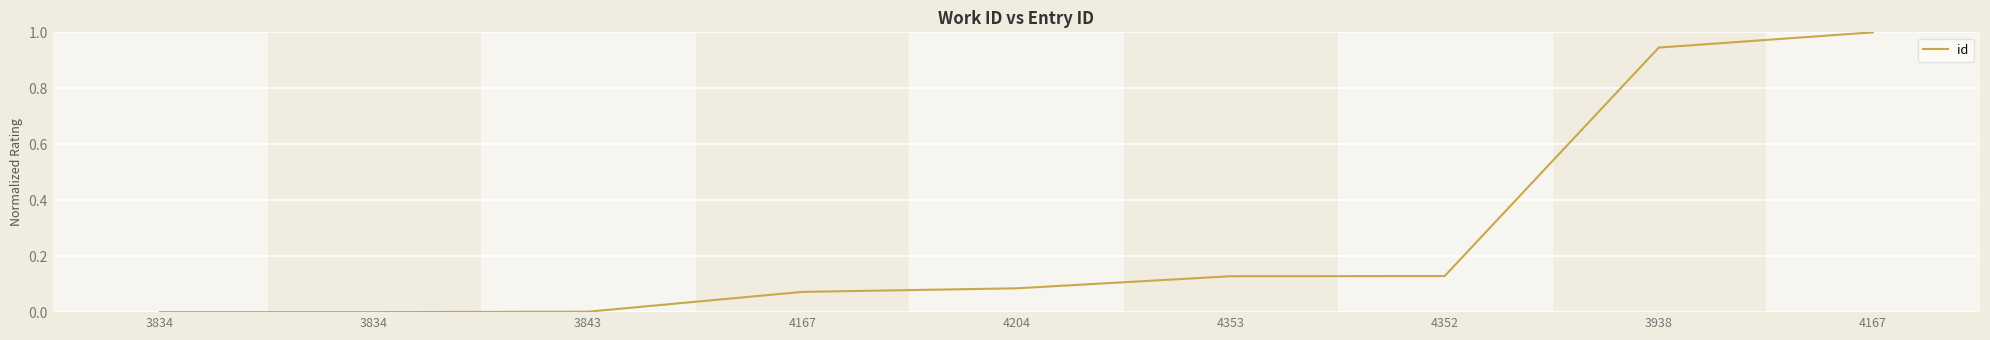

At which label is the value closest to 0?

3834